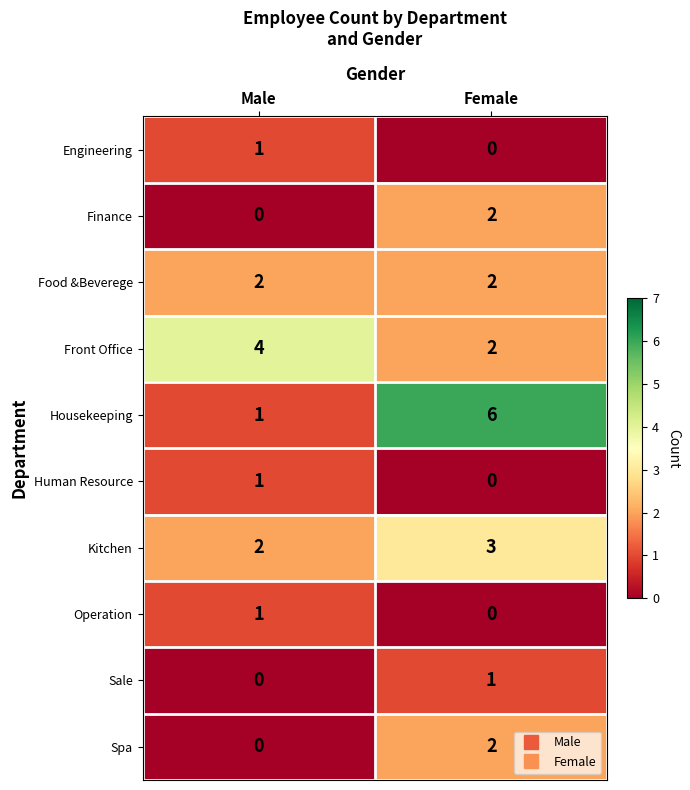

What is the spread (max minus min) of values at Male?

4